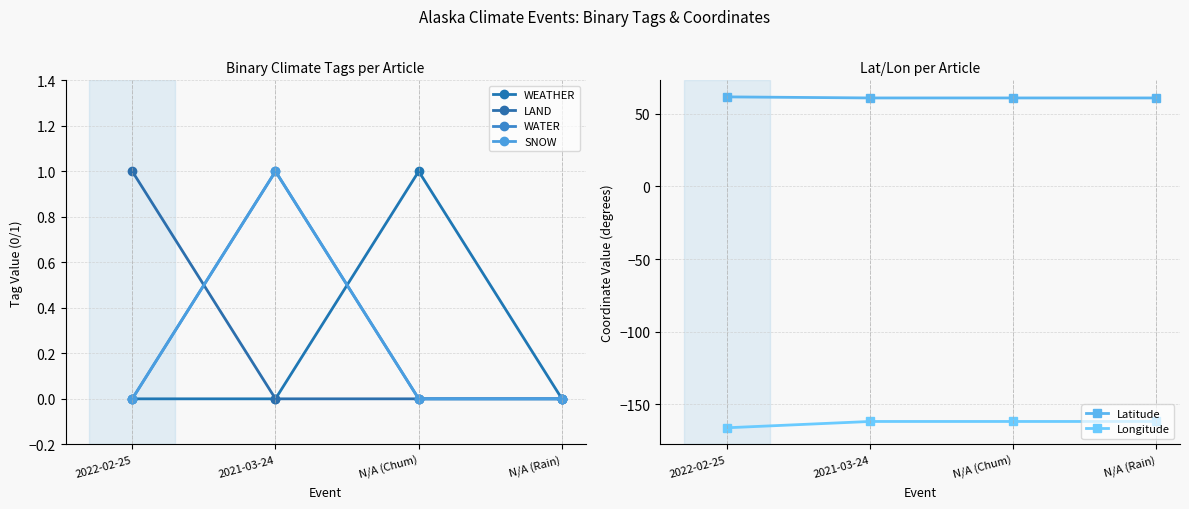

What is the spread (max minus min) of values at 2021-03-24?

222.5